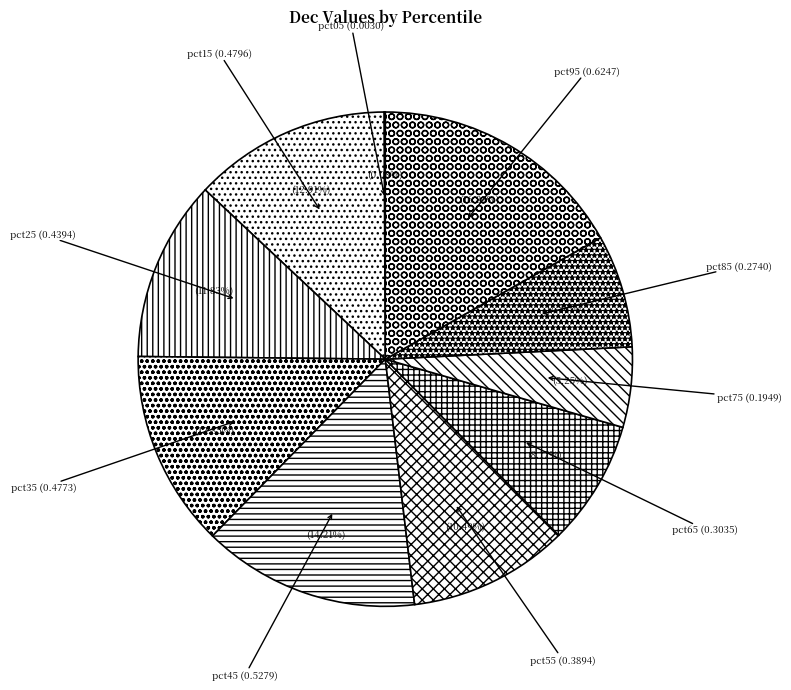

To the nearest percent, what percentage of the pie is pct95?

17%